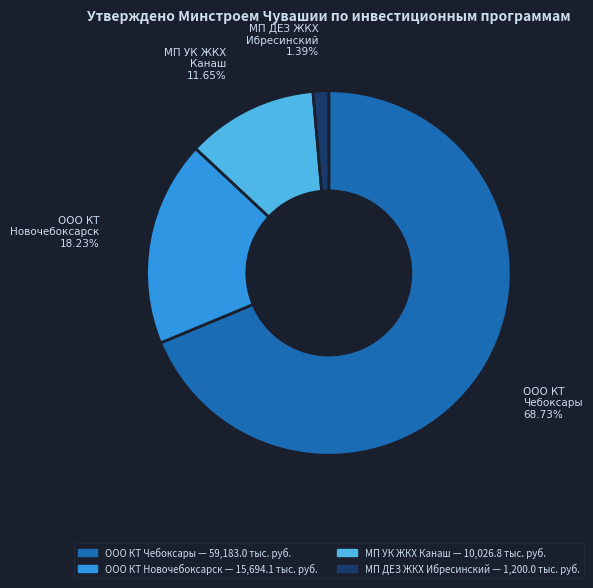

Rank the categories by value from highest to lowest.

ООО КТ Чебоксары, ООО КТ Новочебоксарск, МП УК ЖКХ Канаш, МП ДЕЗ ЖКХ Ибресинский